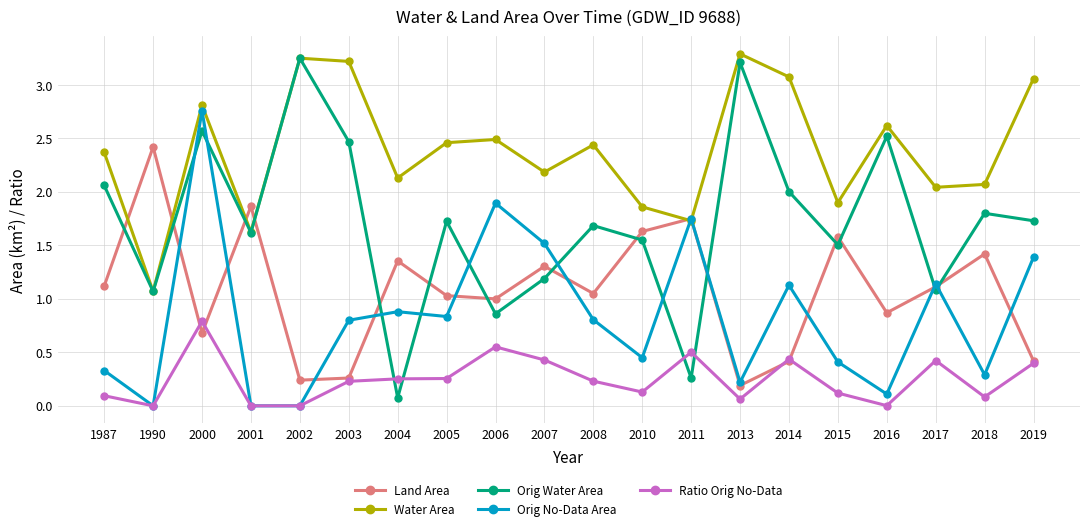

What is the sum of all Water Area values?

47.7